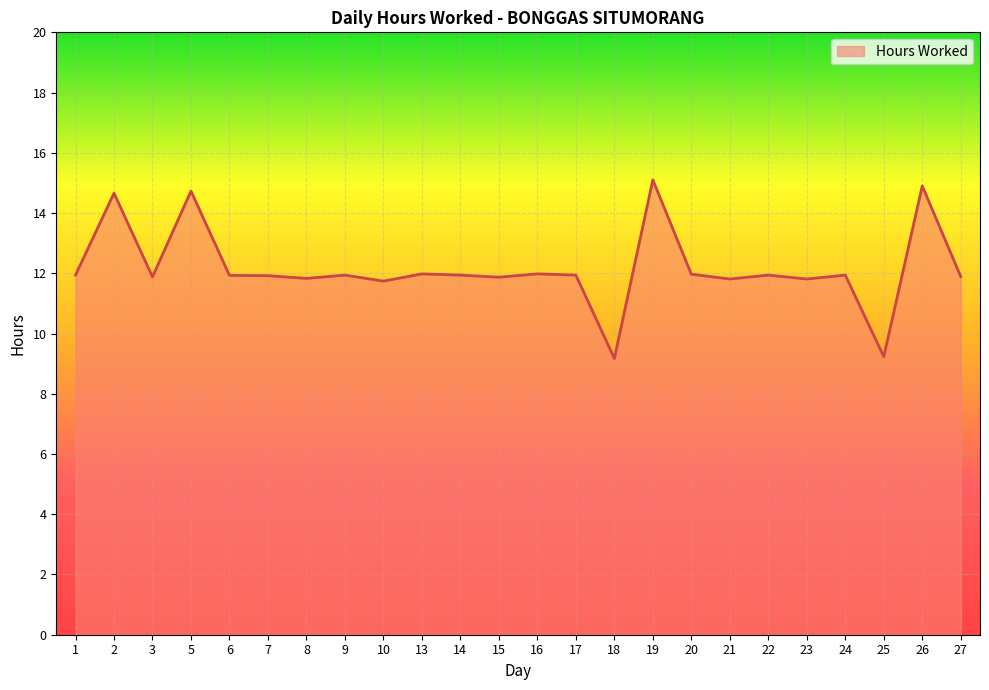

The chart shows a value of 11.9 at 17. True or false?

True